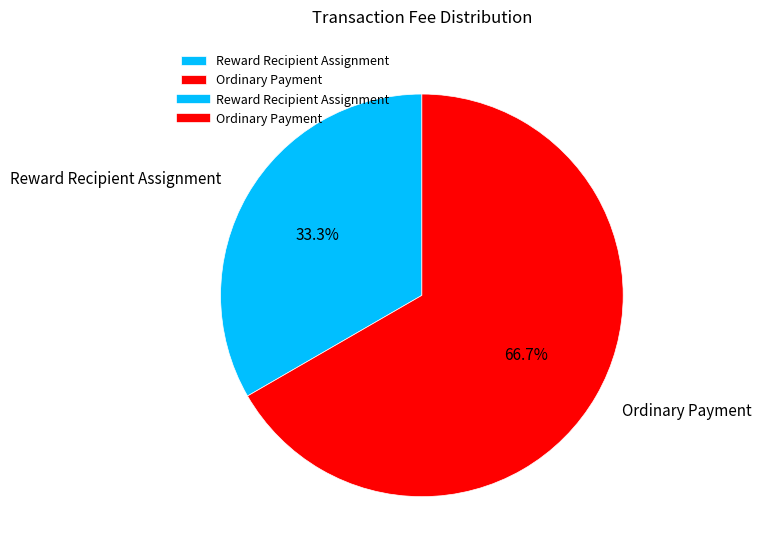

How many segments does this pie chart have?

2